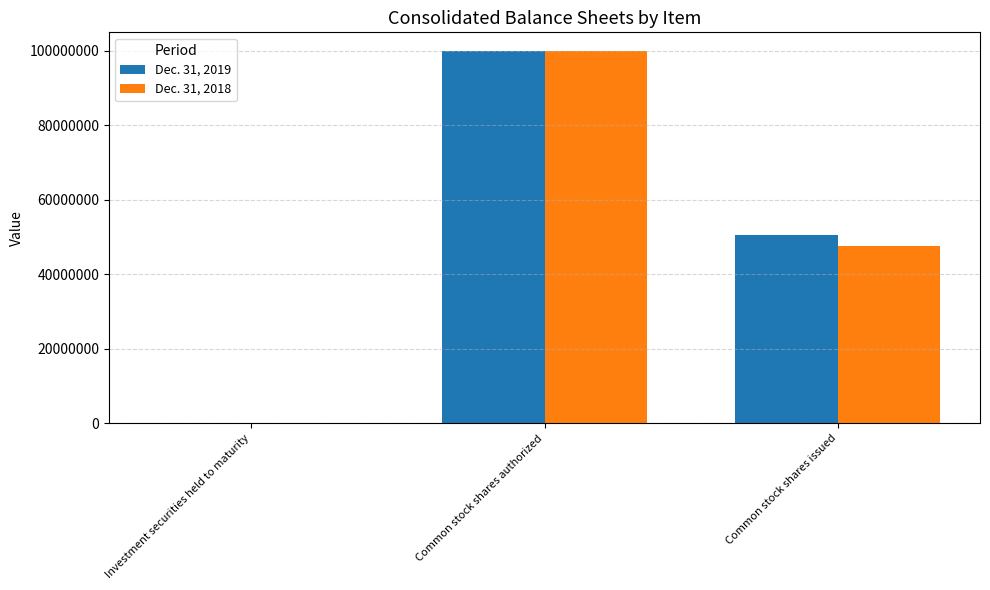

The Dec. 31, 2019 series shows 50373008 at Common stock shares authorized. True or false?

False